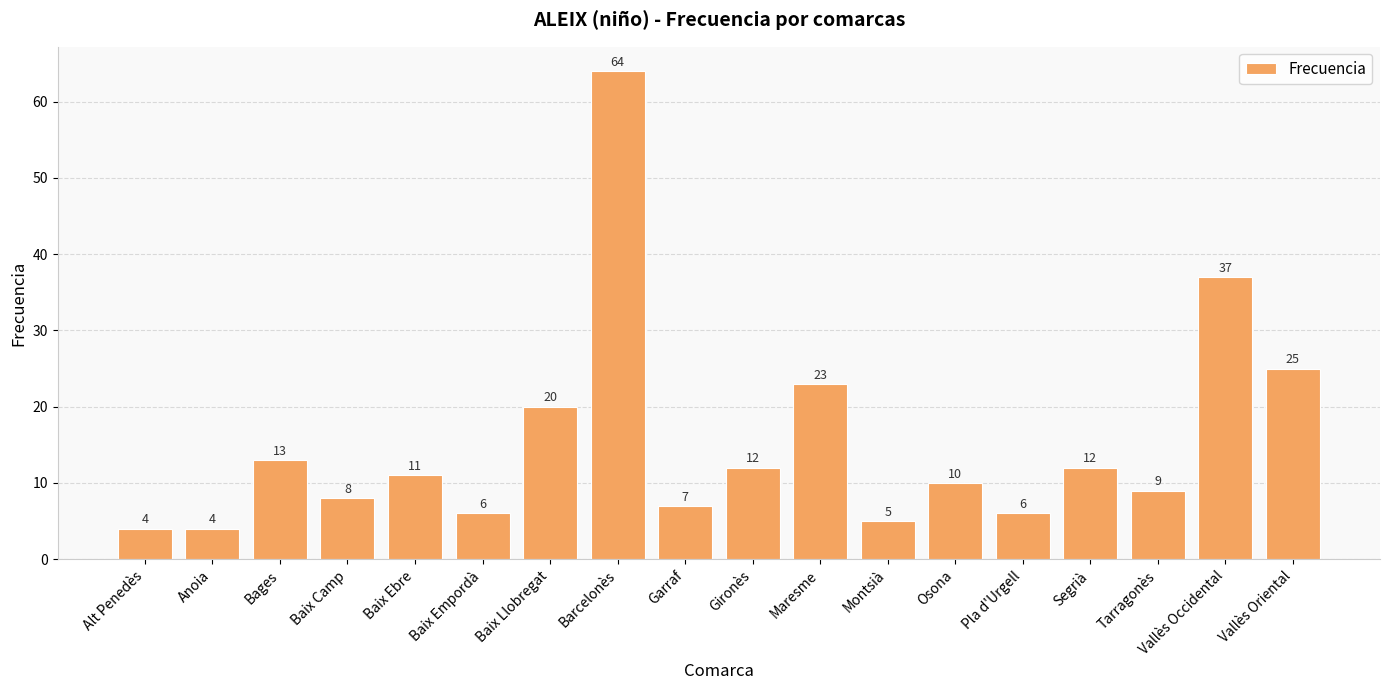

What is the minimum value shown in the chart?

4